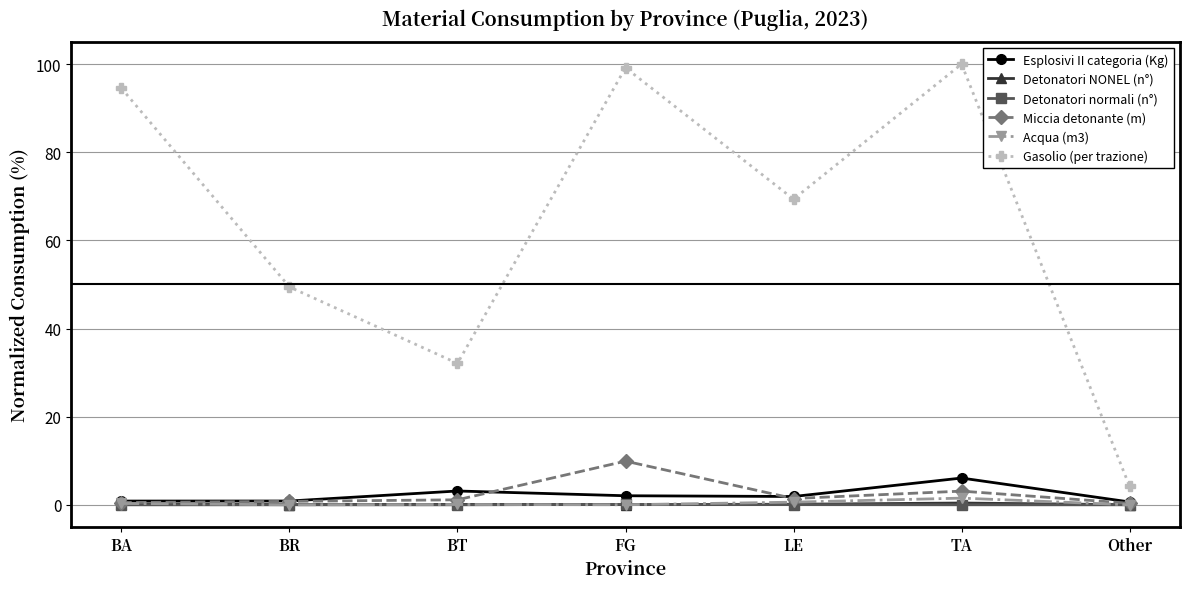

True or false: Acqua (m3) and Gasolio (per trazione) cross at least once.

False